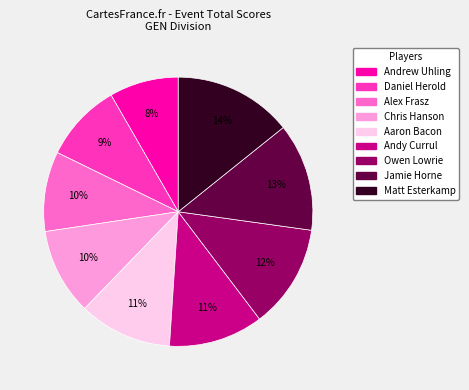

To the nearest percent, what percentage of the pie is Chris Hanson?

10%